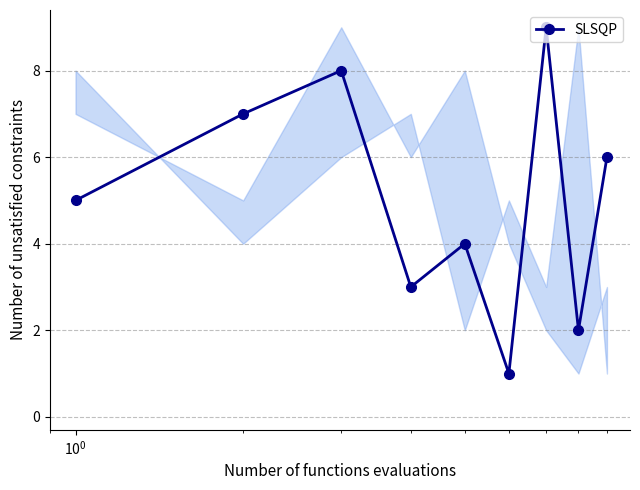

Does the chart display data point markers on the line(s)?

Yes